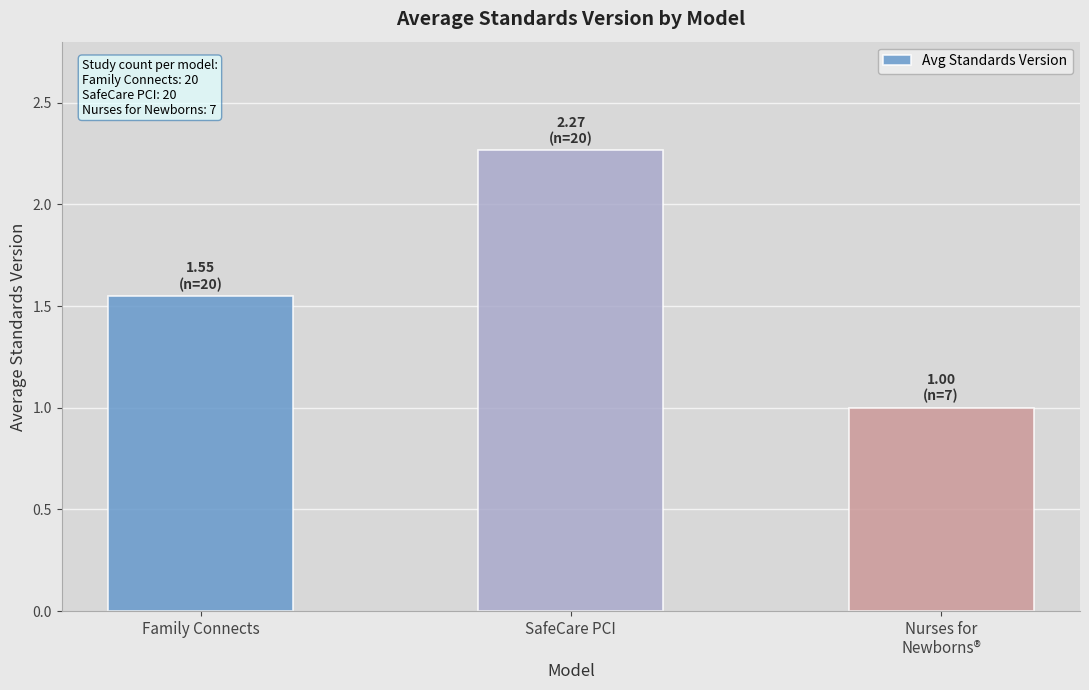

What is the label of the 3rd bar from the right?

Family Connects